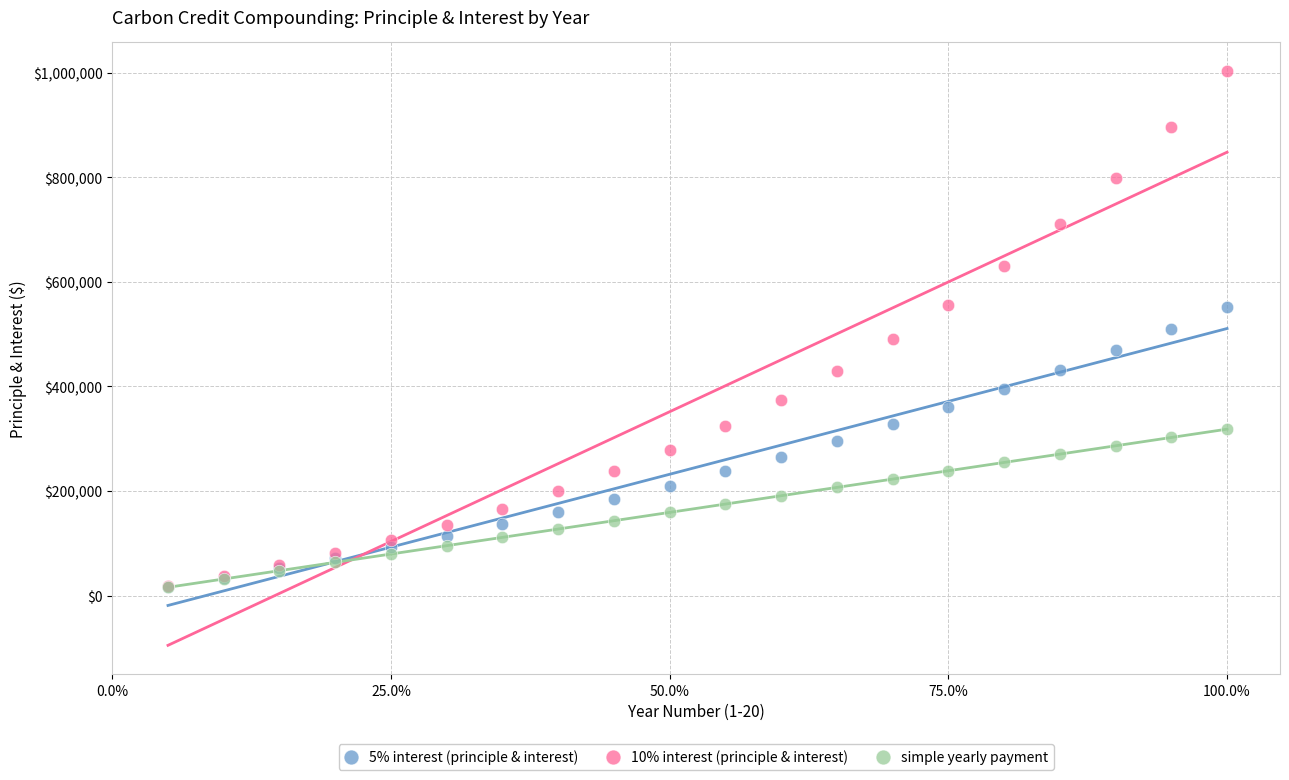

Which series contains the highest Y value?

10% interest (principle & interest)